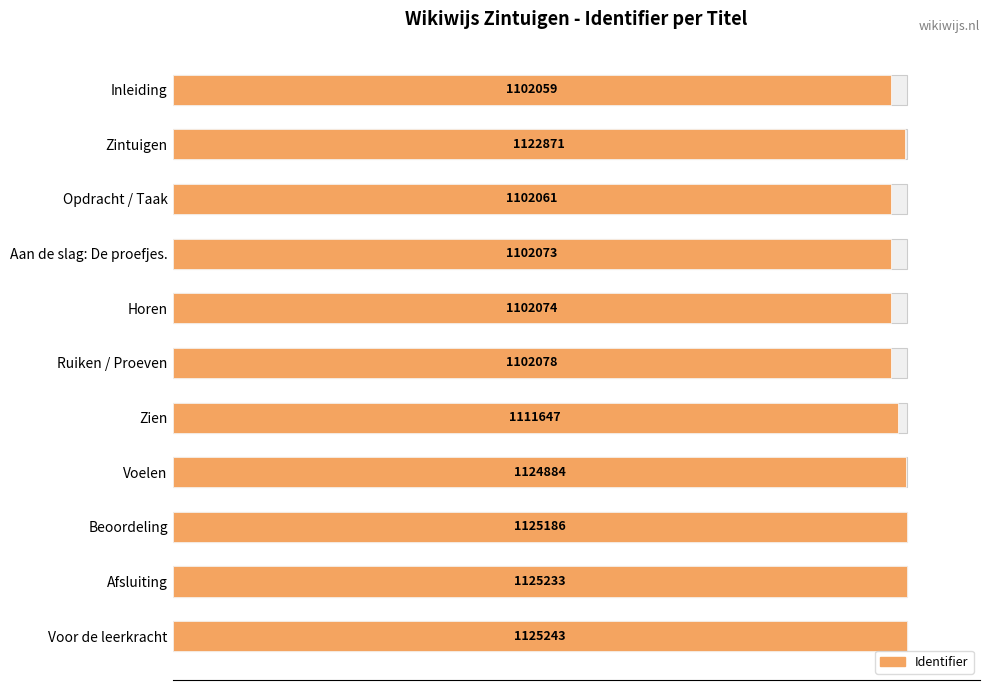

Approximately how many times larger is the value at Beoordeling compared to Voor de leerkracht?

1.0